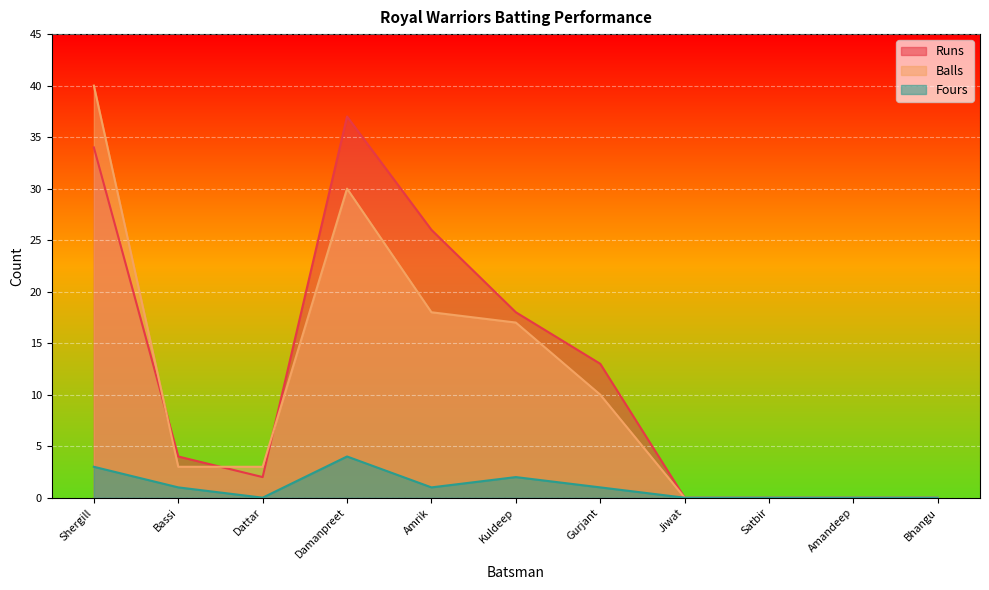

How many data points in Balls are above 3?

5